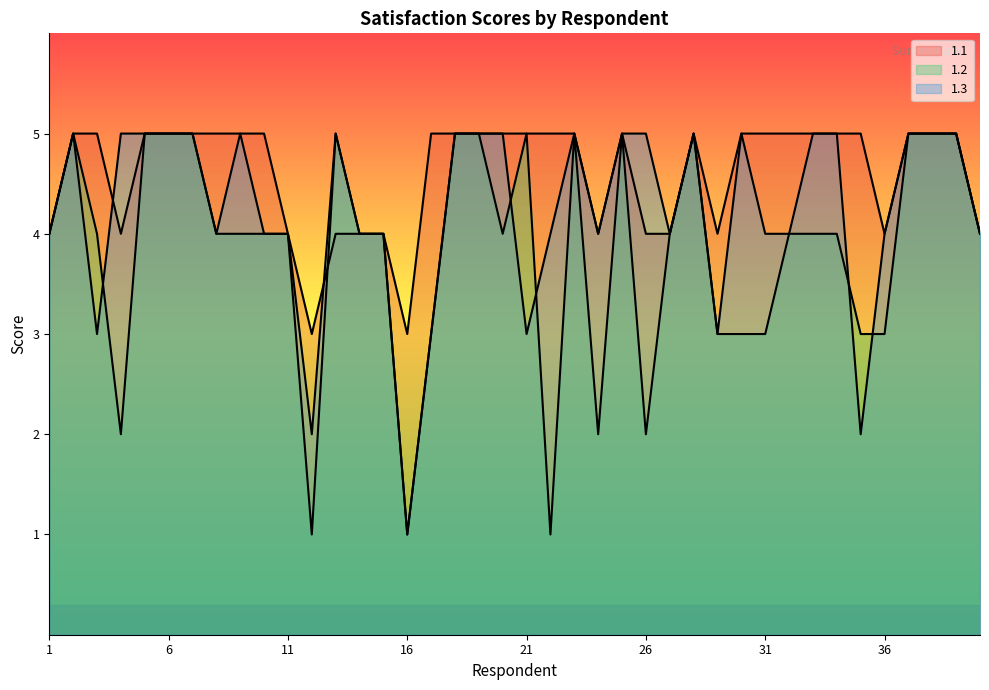

Reading right to left, list all the values displayed in this chart.

1.1: 40=4	39=5	38=5	37=5	36=4	35=5	34=5	33=5	32=5	31=5	30=5	29=4	28=5	27=4	26=4	25=5	24=4	23=5	22=5	21=5	20=5	19=5	18=5	17=5	16=3	15=4	14=4	13=4	12=3	11=4	10=5	9=5	8=5	7=5	6=5	5=5	4=4	3=5	2=5	1=4
1.2: 40=4	39=5	38=5	37=5	36=3	35=3	34=4	33=4	32=4	31=3	30=3	29=3	28=5	27=4	26=2	25=5	24=2	23=5	22=1	21=5	20=4	19=5	18=5	17=3	16=1	15=4	14=4	13=5	12=1	11=4	10=4	9=4	8=4	7=5	6=5	5=5	4=2	3=4	2=5	1=4
1.3: 40=4	39=5	38=5	37=5	36=4	35=2	34=5	33=5	32=4	31=4	30=5	29=3	28=5	27=4	26=5	25=5	24=4	23=5	22=4	21=3	20=5	19=5	18=5	17=3	16=1	15=4	14=4	13=5	12=2	11=4	10=4	9=5	8=4	7=5	6=5	5=5	4=5	3=3	2=5	1=4